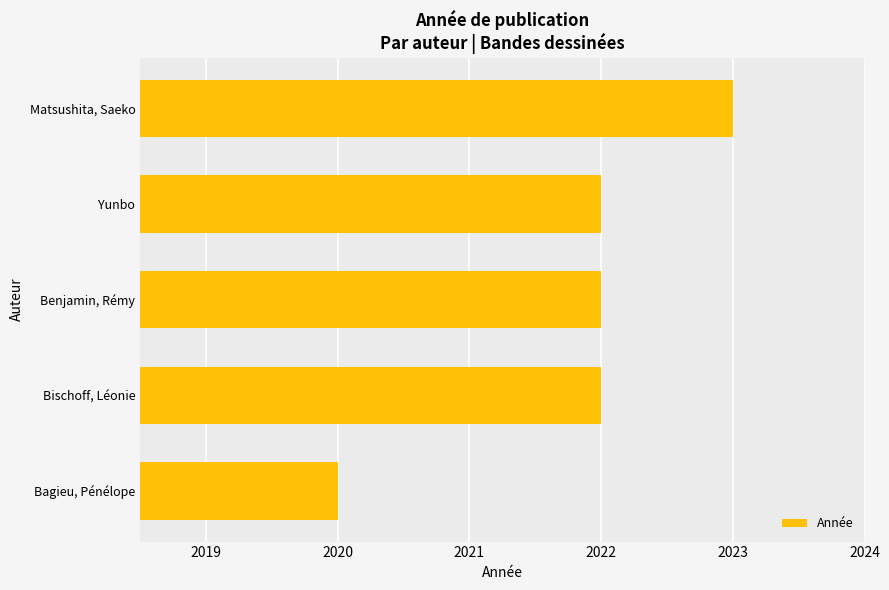

Are the bars grouped side by side (vs. stacked)?

No